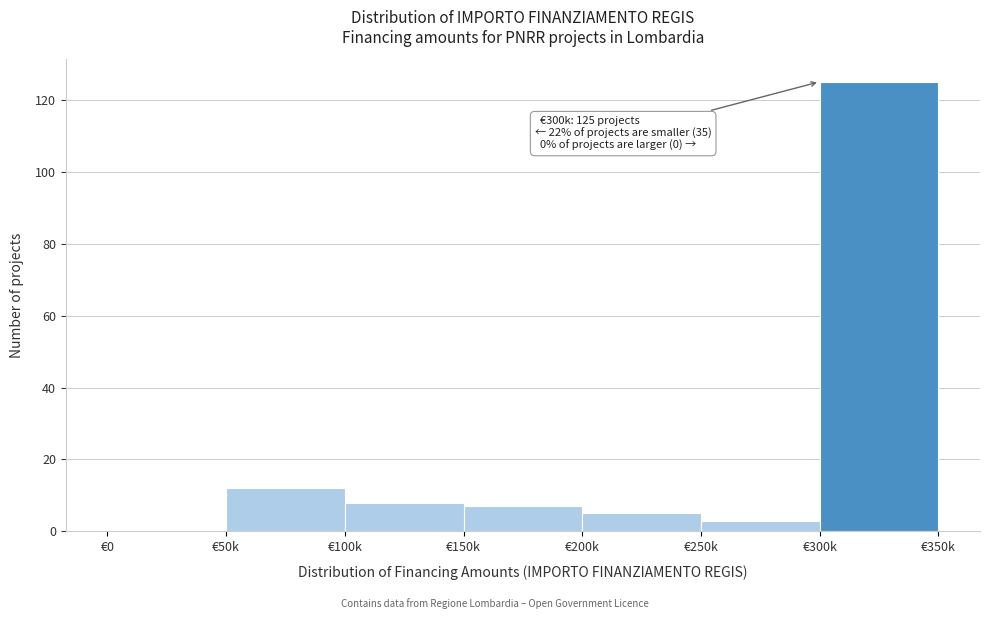

Reading left to right, extract all data points from this chart.

€0=0	€50k=12	€100k=8	€150k=7	€200k=5	€250k=3	€300k=125